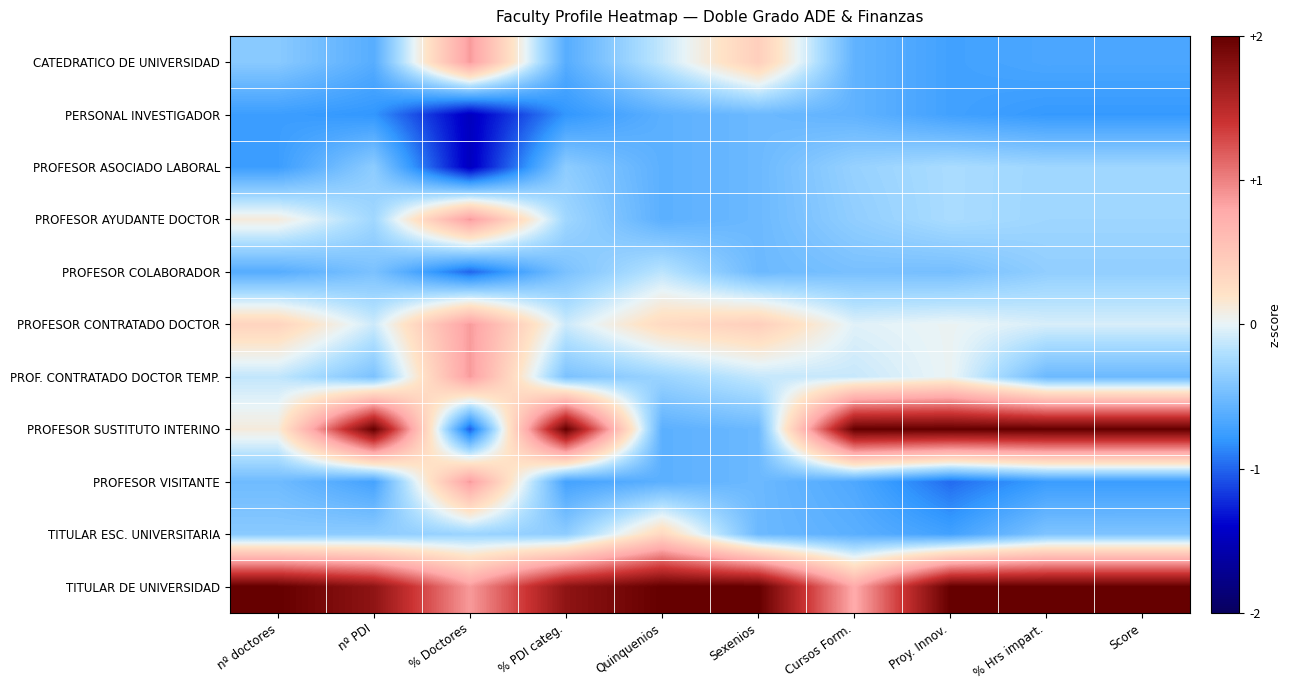

Between nº PDI and Sexenios, which series saw the biggest shift?

PROFESOR SUSTITUTO INTERINO